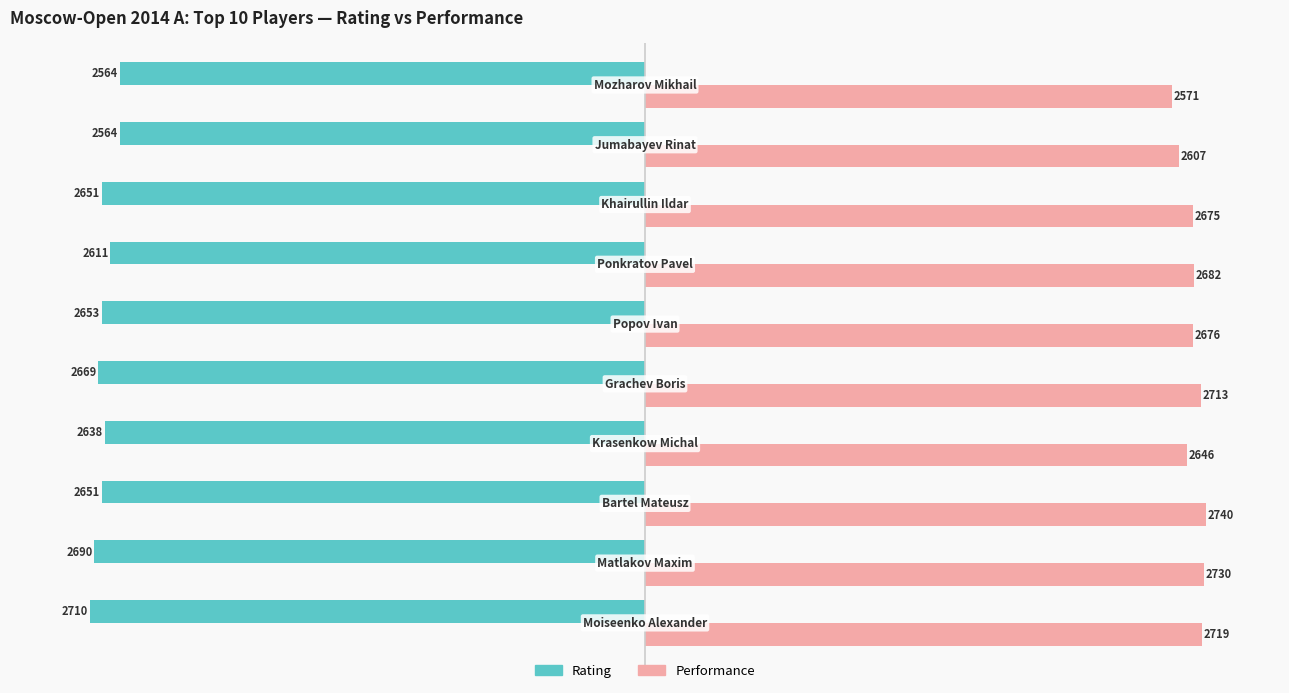

What is the difference between the second highest and second lowest values in the Rating series?

126